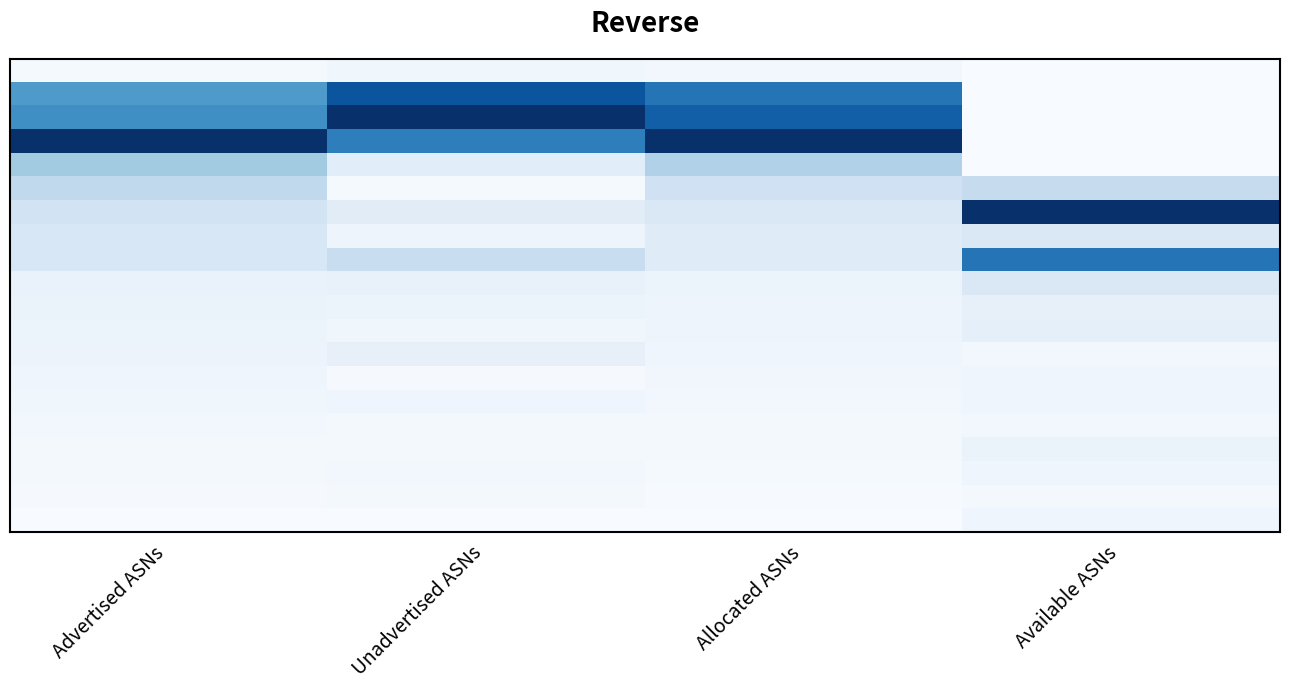

At which category does the chart reach its peak across all series?

Unadvertised ASNs